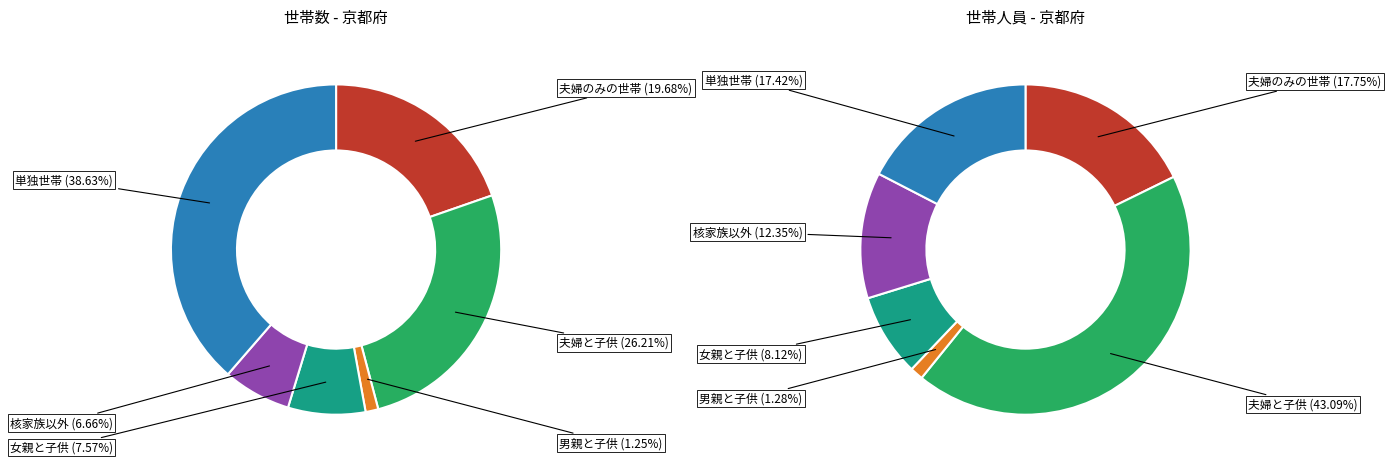

Is it true that 1 is 26% of the pie?

True